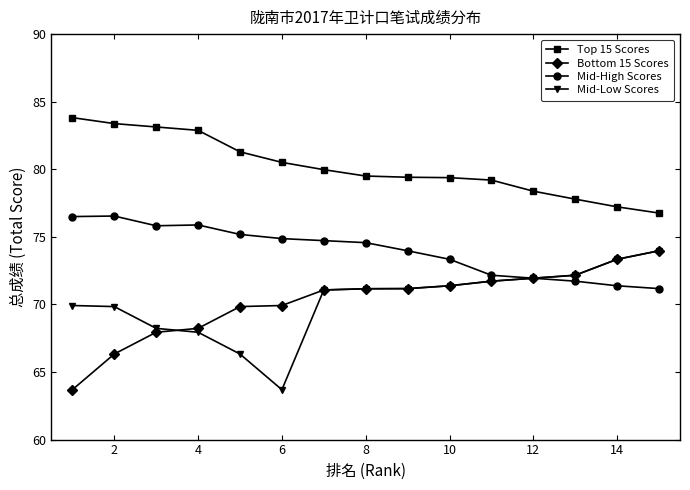

What is the minimum value for Bottom 15 Scores?

63.7